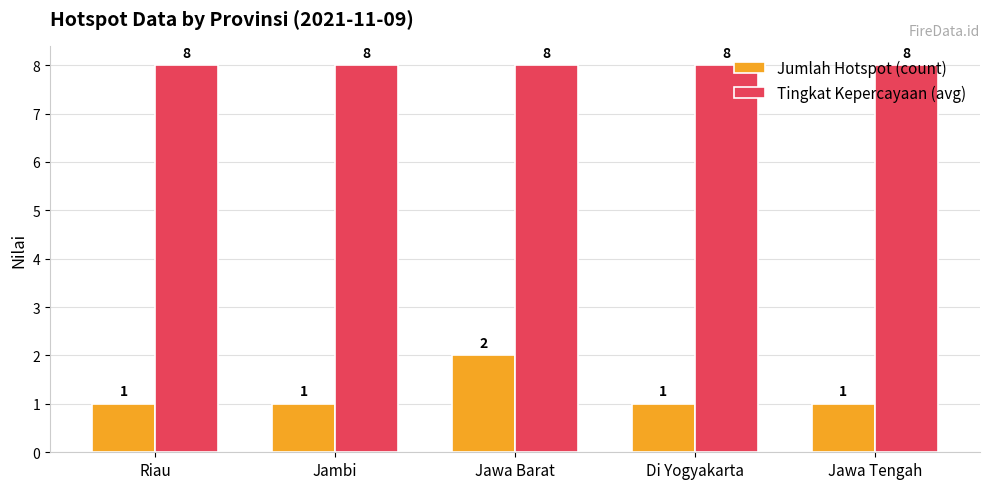

The value of Tingkat Kepercayaan (avg) at Riau is 14. True or false?

False